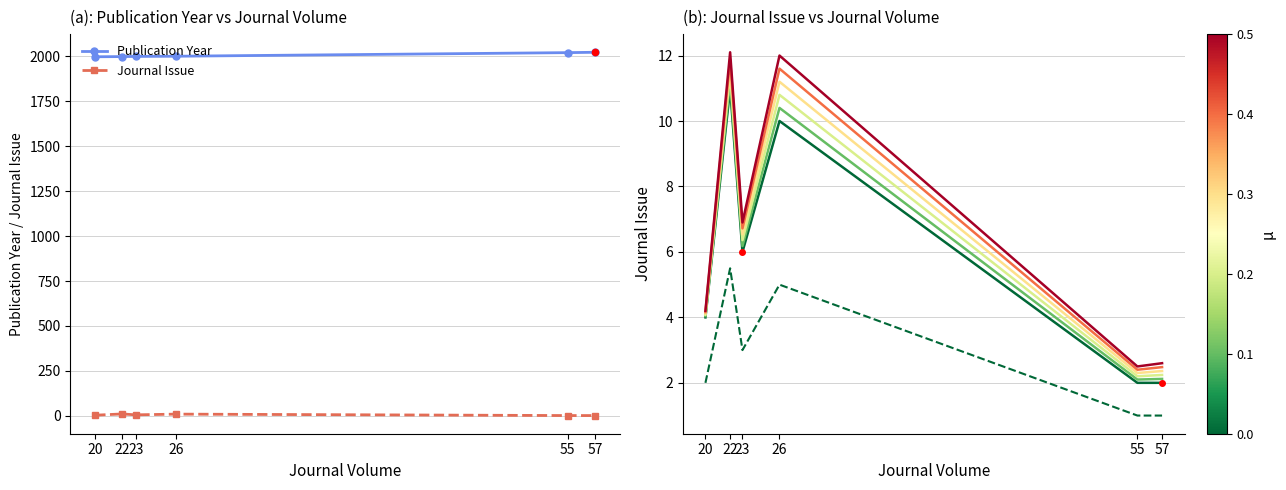

Rank the categories by Publication Year value from highest to lowest.

57, 55, 26, 23, 22, 20